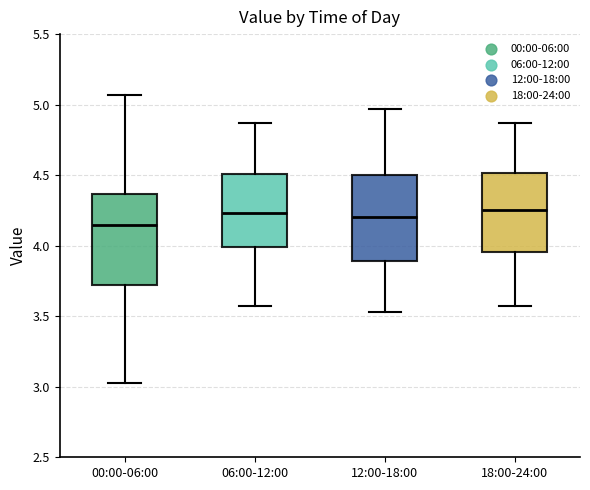

Where does the lower whisker of the box for 12:00-18:00 end on the y-axis? The values are not printed on the chart, so give them approximately, as read against the axis.

3.55